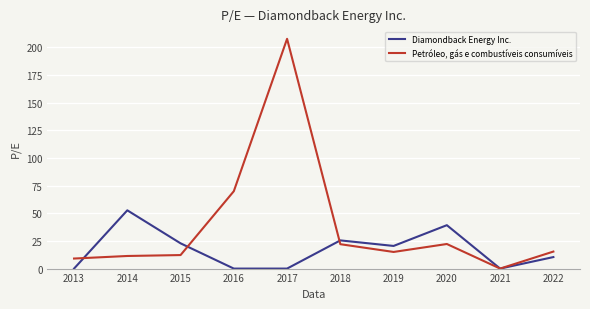

At which category is the sum across all series the highest?

2017